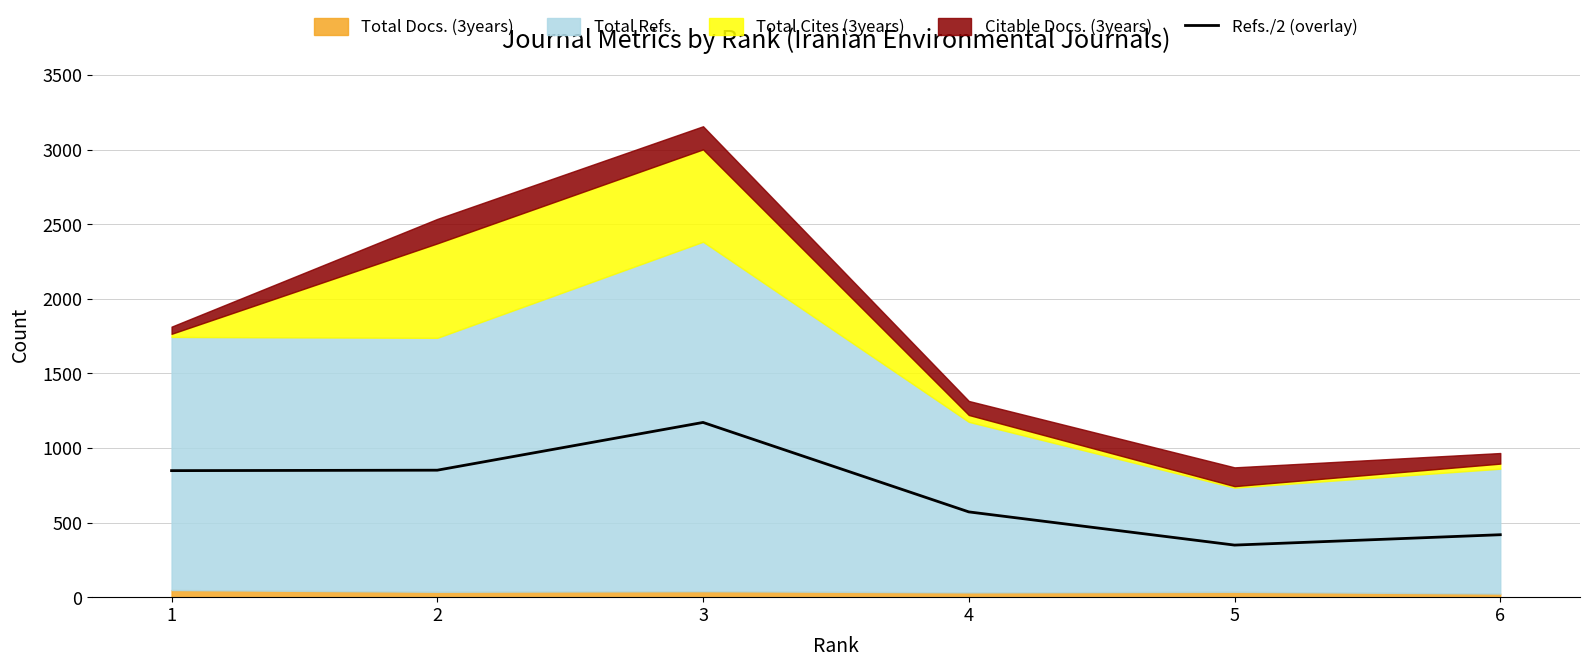

Reading left to right, what are all the values shown in this chart?

848.0	851.0	1171.0	571.5	349.0	418.5